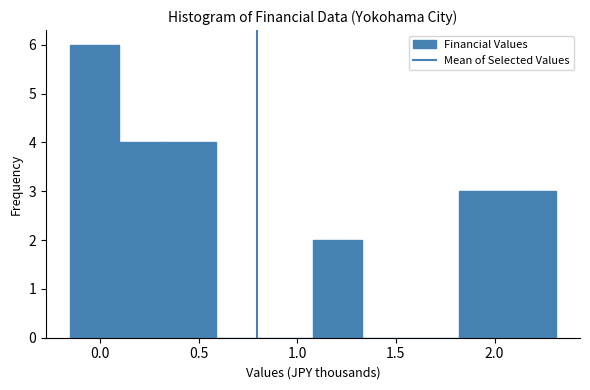

How tall is the bar that spans 0.35 to 0.60 on the x-axis? Neither the bar edges nor the heights are printed on the chart, so give them approximately, as read against the axes.

4